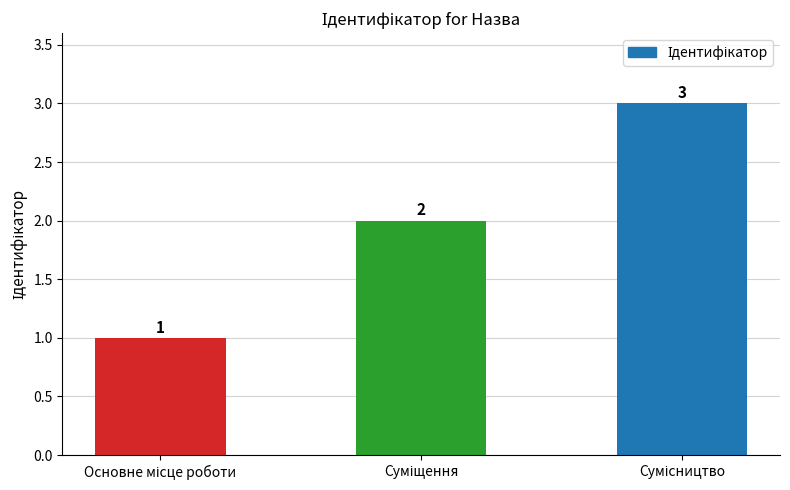

What is the value of the 2nd bar from the left?

2